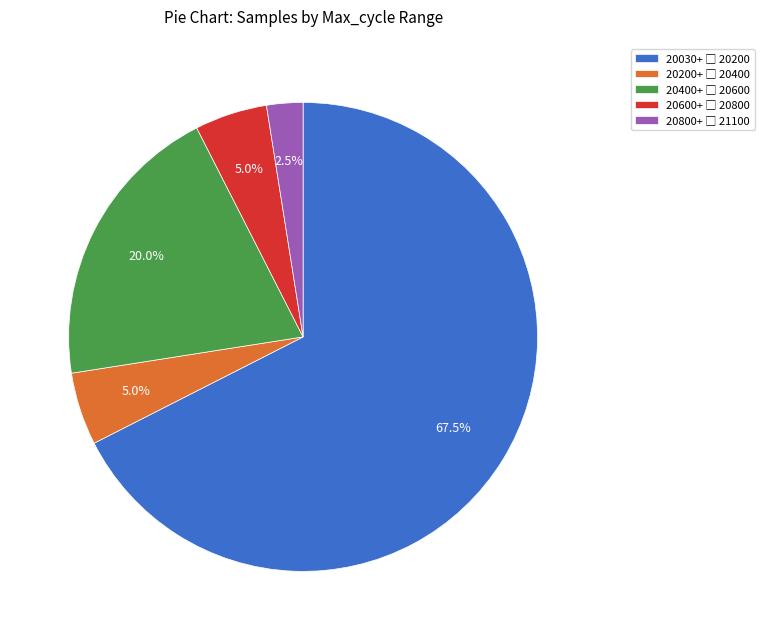

How many slices are in this pie chart?

5